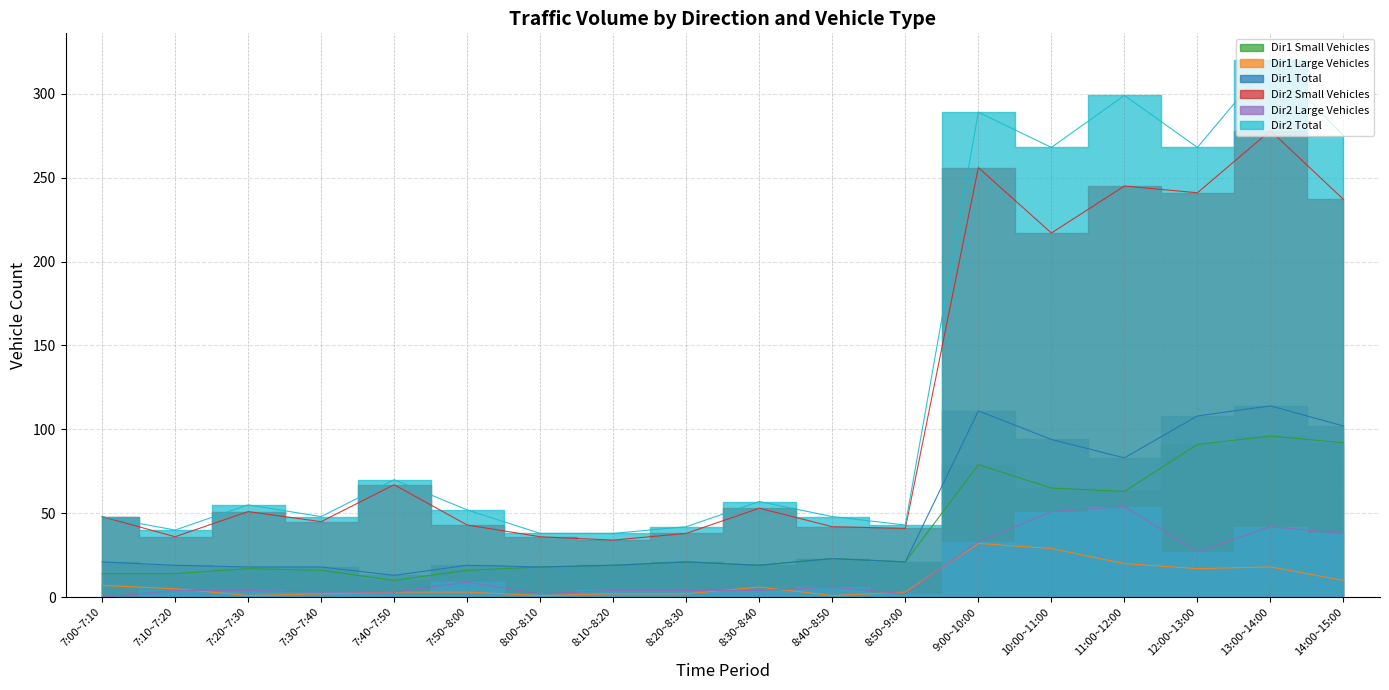

How many lines are shown in the chart?

6